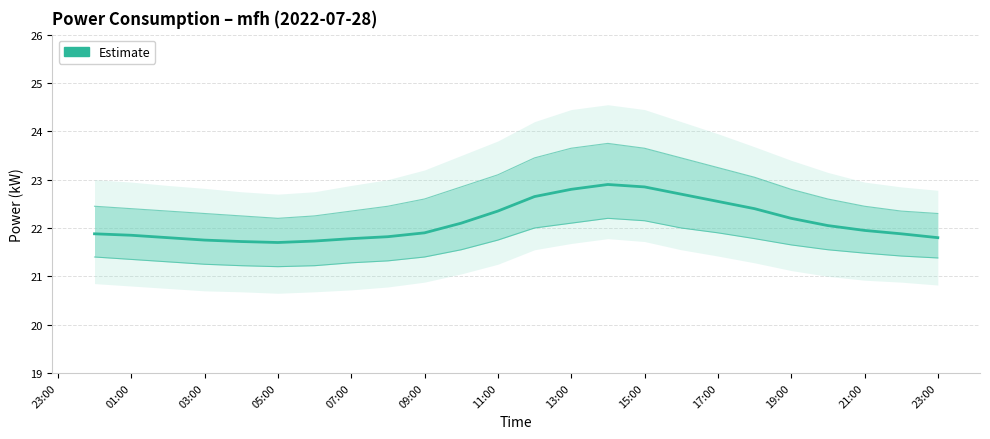

True or false: the data shows 7.4 at 15:00.

False